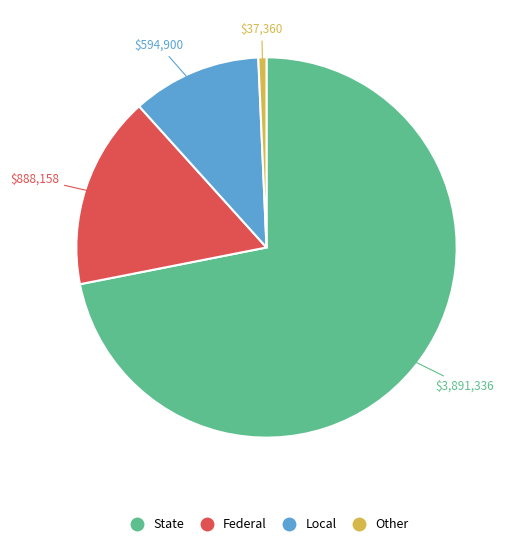

Is it true that State is 72% of the pie?

True